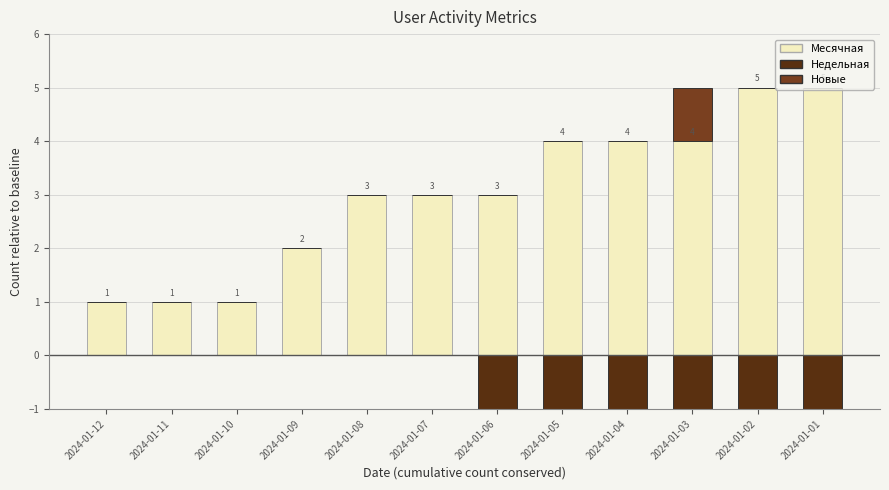

What is the greatest value displayed?

5